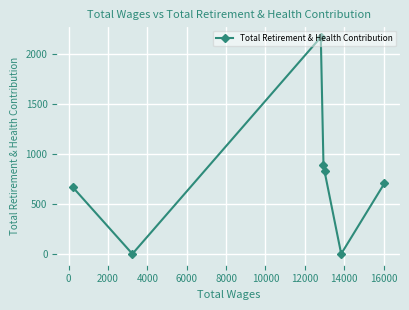

What is the sum of all values?

5263